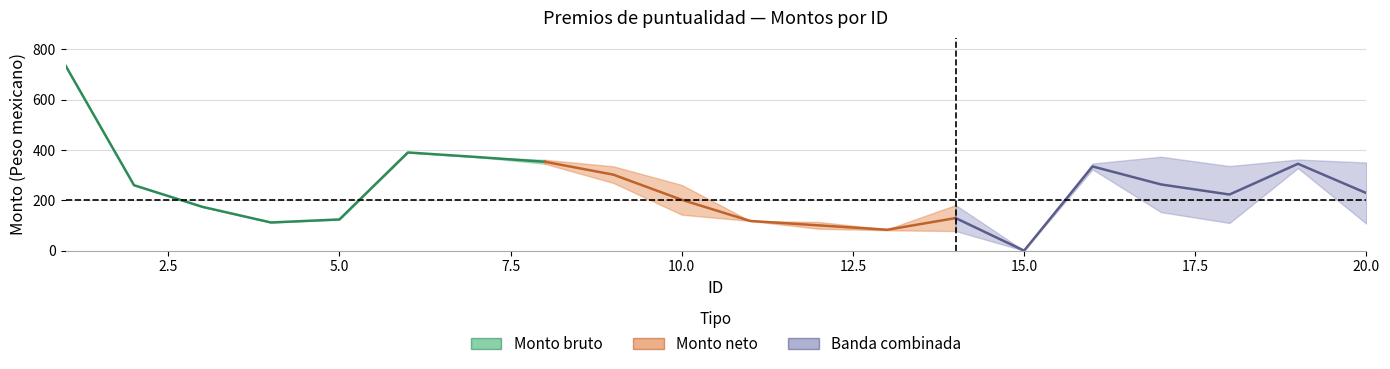

What value does the Monto neto series have at 19, to the nearest 10?

360